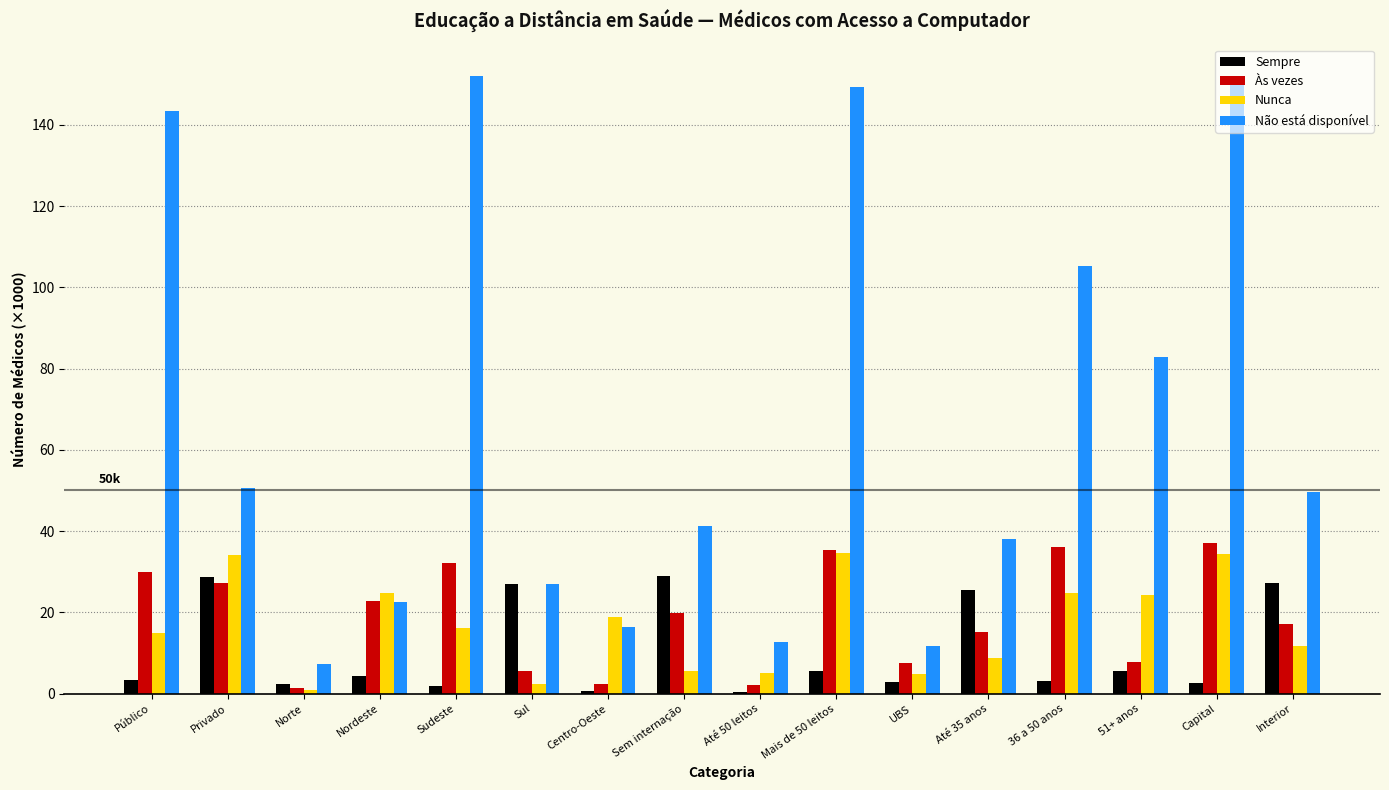

Is it true that Sempre equals 41.7 at Privado?

False